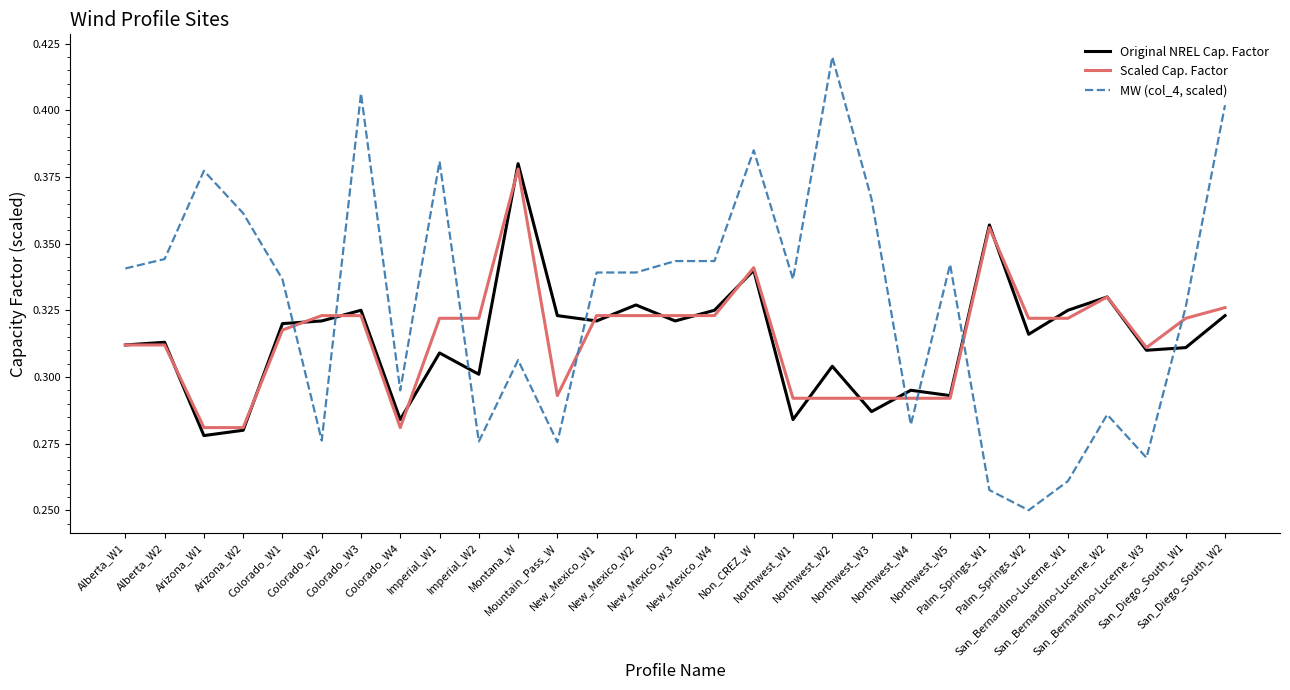

Which series has the largest range (max minus min)?

MW (col_4, scaled)